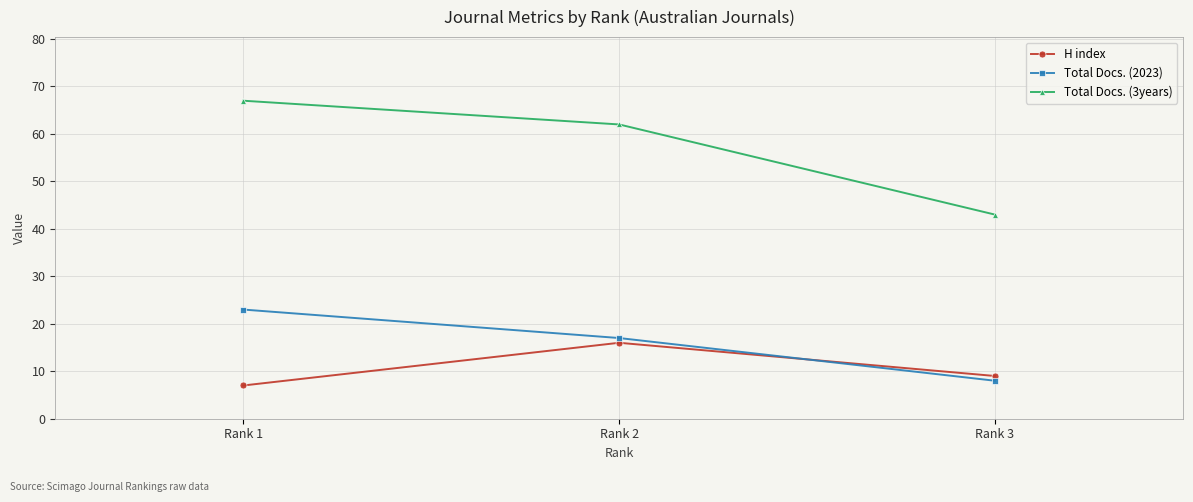

How many Total Docs. (3years) values are between 43 and 67?

3